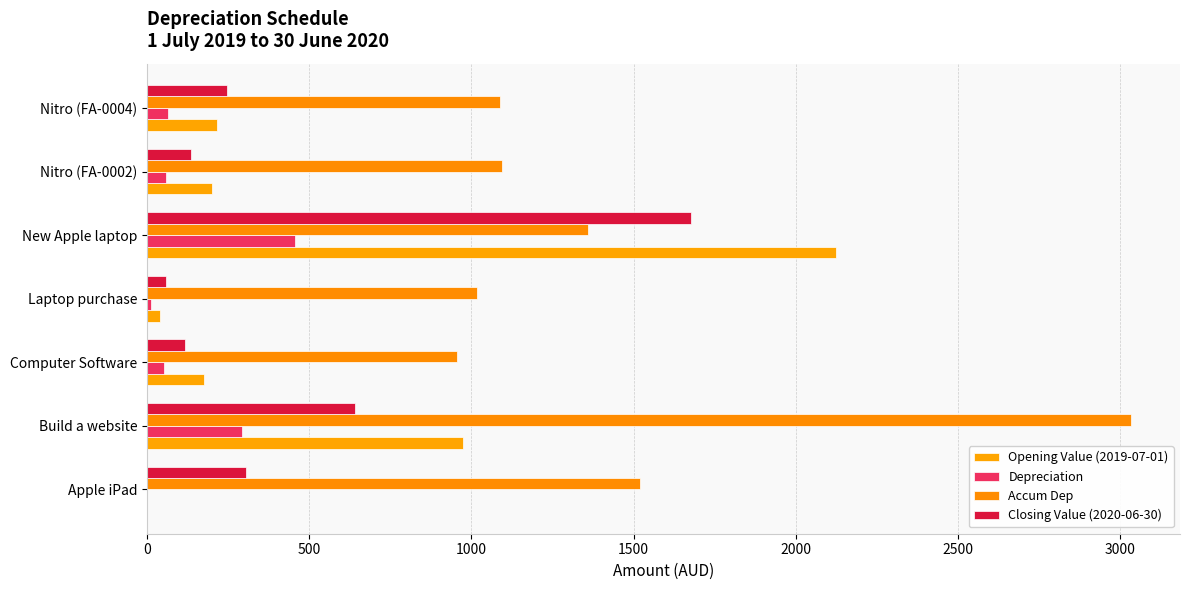

Which series has the largest range (max minus min)?

Opening Value (2019-07-01)